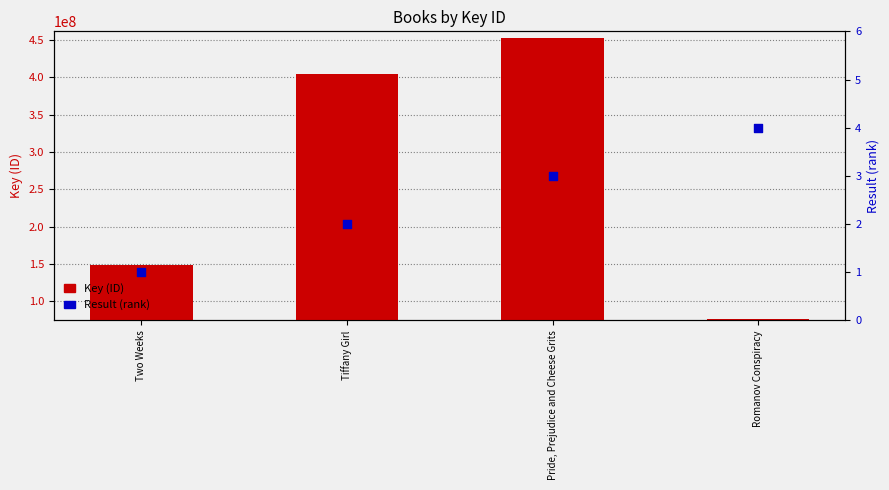

Which series has the widest spread of Y values?

Key (ID)